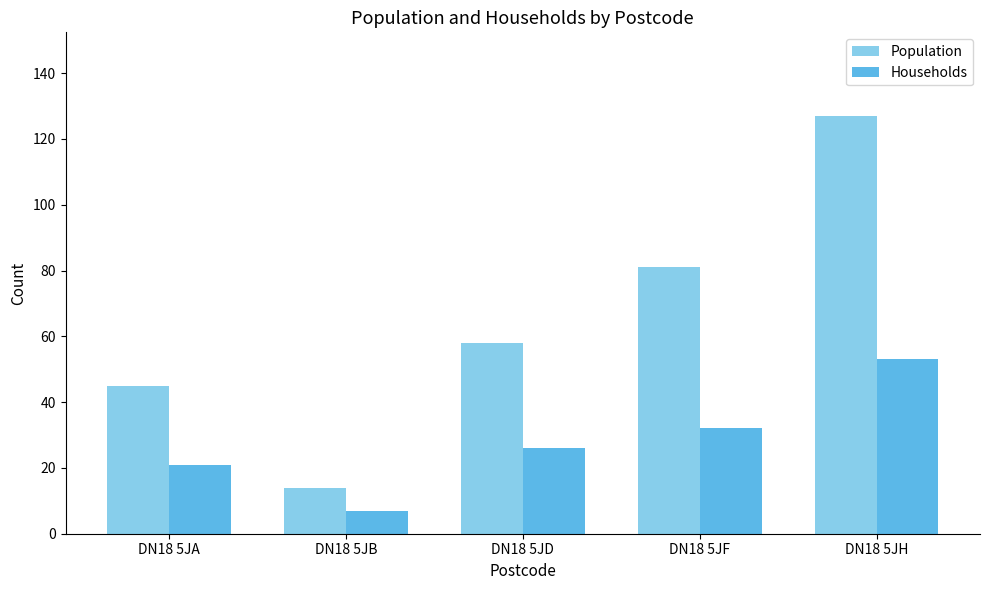

Reading left to right, what are all the values shown in this chart?

Population: 45	14	58	81	127
Households: 21	7	26	32	53